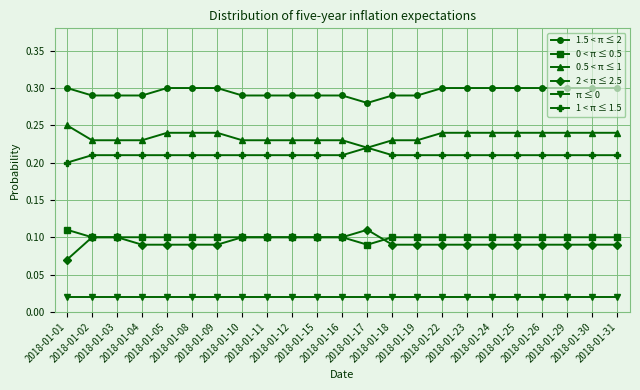

True or false: 1 < π ≤ 1.5 and 2 < π ≤ 2.5 intersect in this chart.

False